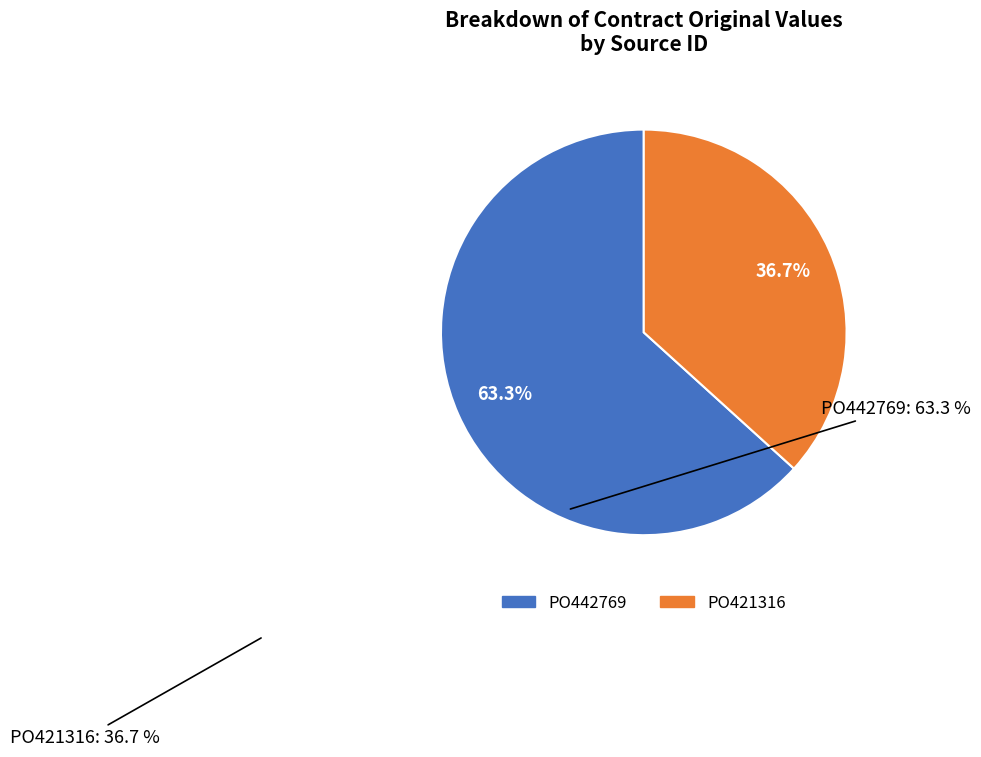

The PO421316 slice represents 30% of the pie. True or false?

False